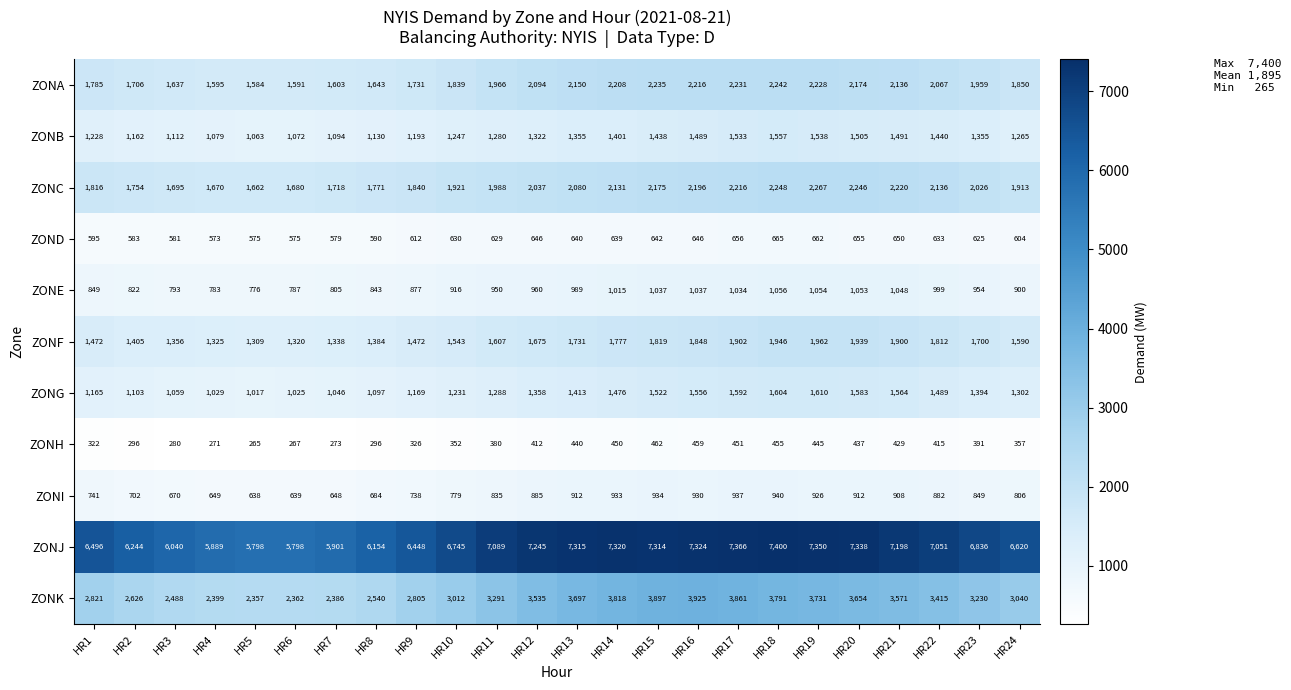

What is the minimum value for ZONC?

1662